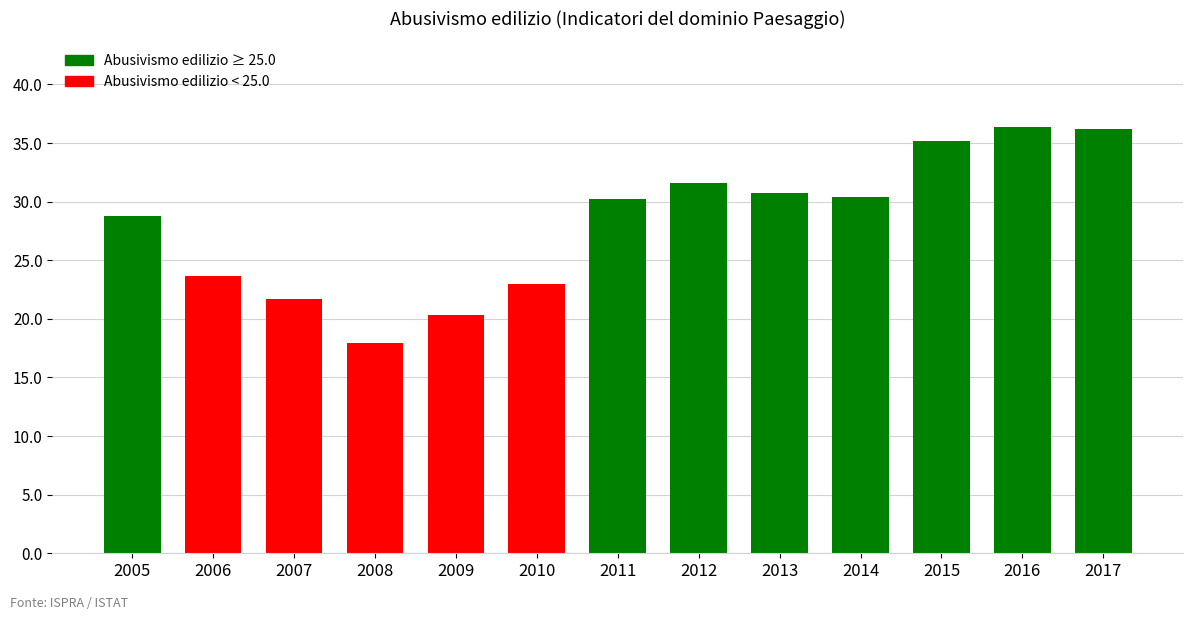

What is the ratio of the value at 2010 to the value at 2016?

0.6